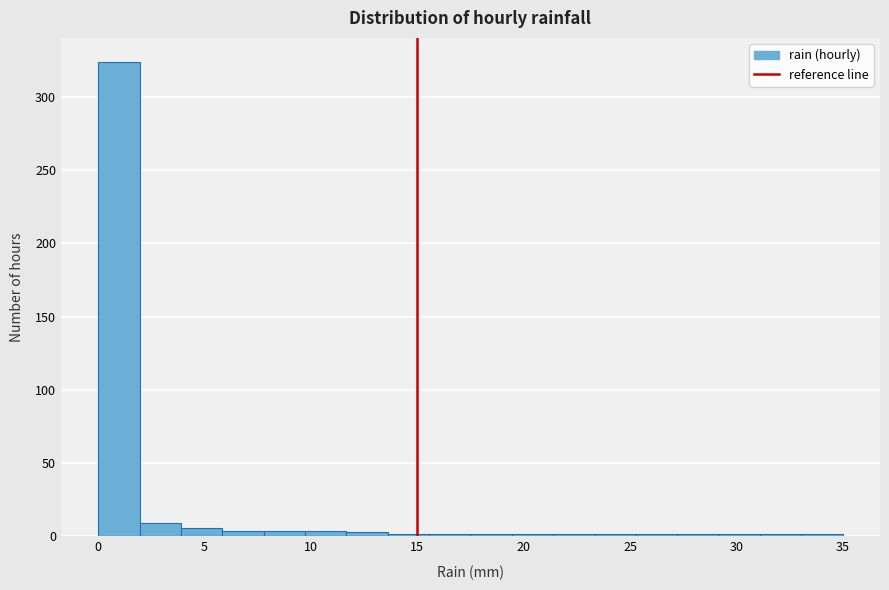

Read against the x-axis, roughly where is the centre of the tallest bar?

1.0